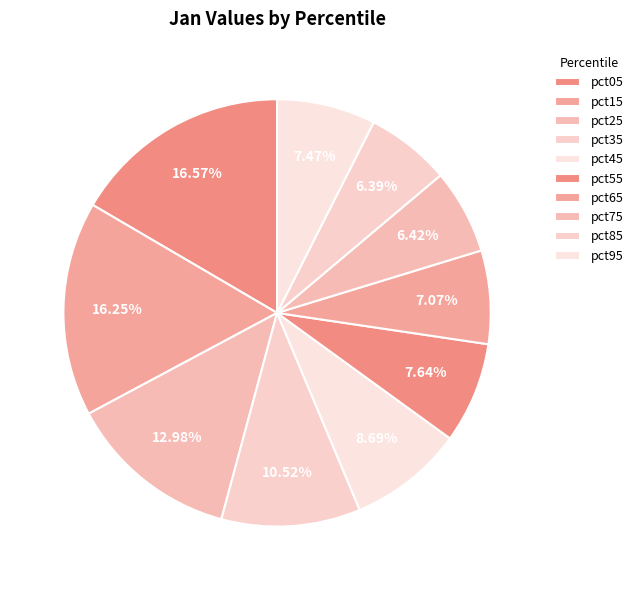

Is there a majority slice in this chart?

No